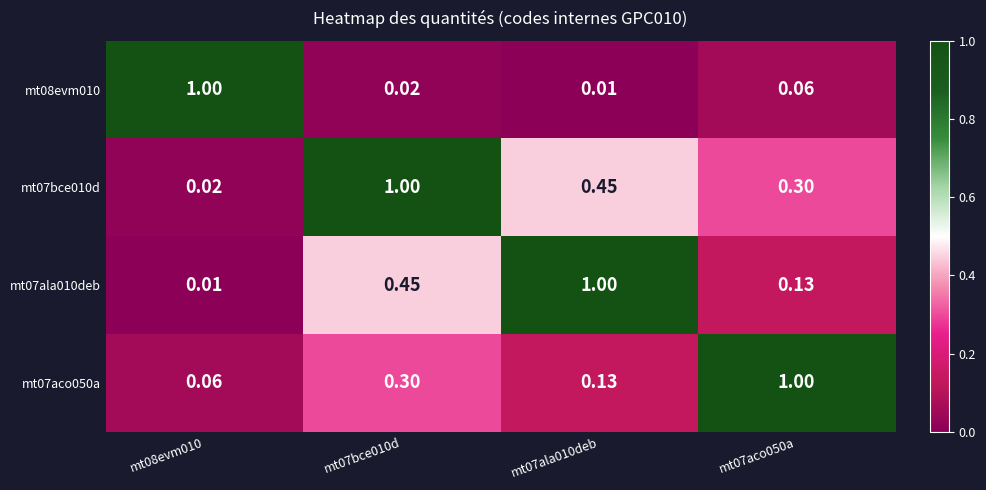

At which category is the sum across all series the highest?

mt07bce010d